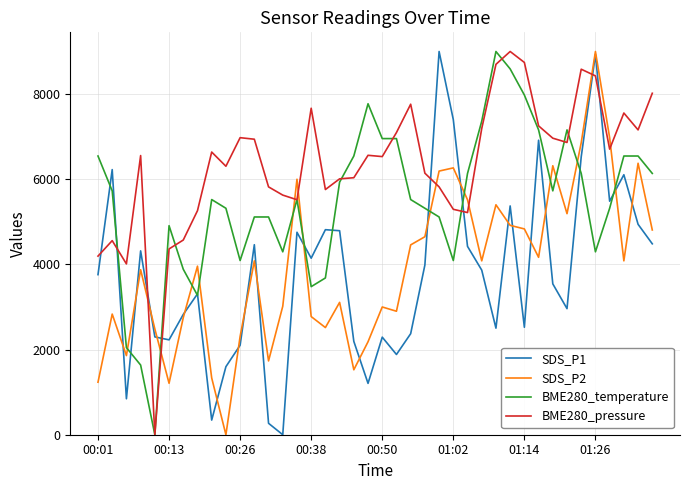

True or false: BME280_pressure and SDS_P1 cross at least once.

True